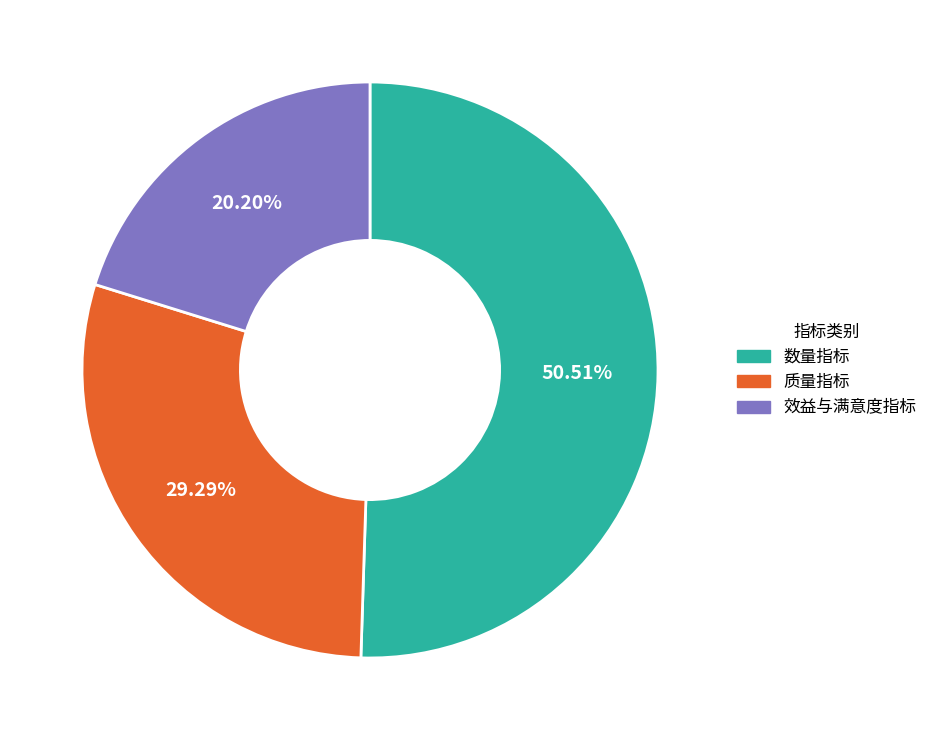

Is the sum of 效益与满意度指标 and 数量指标 greater than half?

Yes